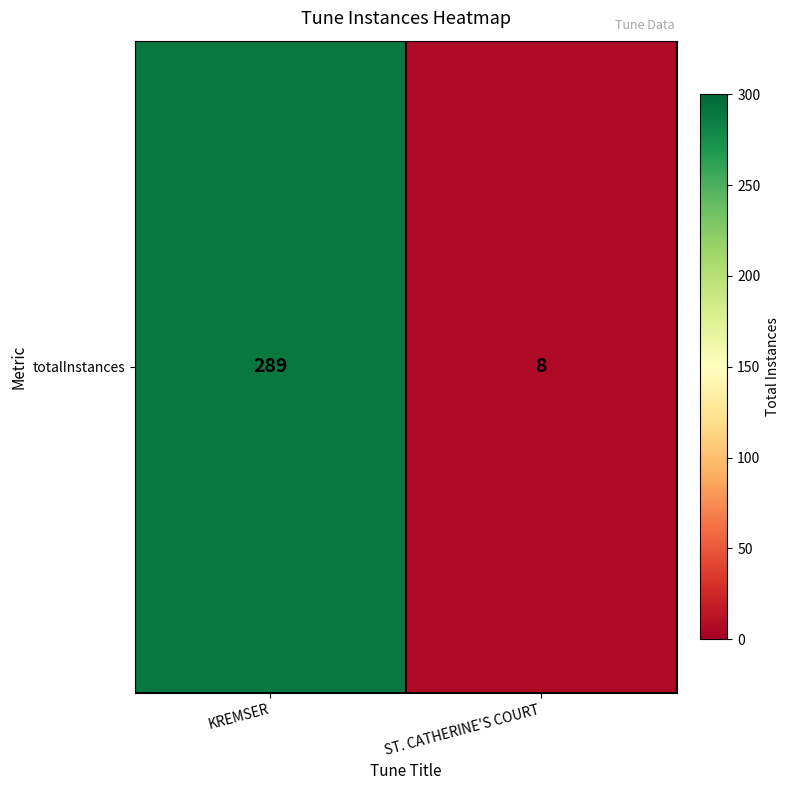

What is the difference between the values at ST. CATHERINE'S COURT and KREMSER?

281